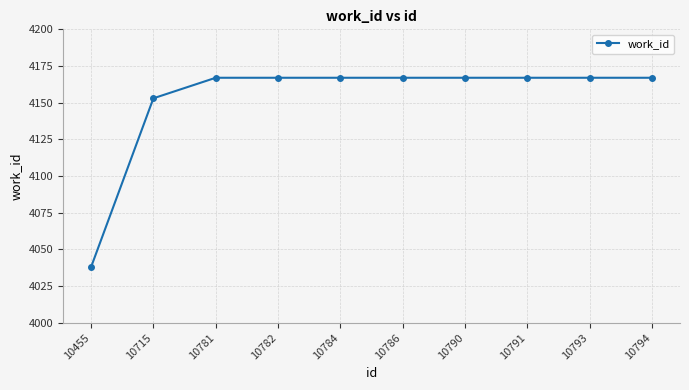

Reading right to left, extract all data points from this chart.

10794=4167	10793=4167	10791=4167	10790=4167	10786=4167	10784=4167	10782=4167	10781=4167	10715=4153	10455=4038